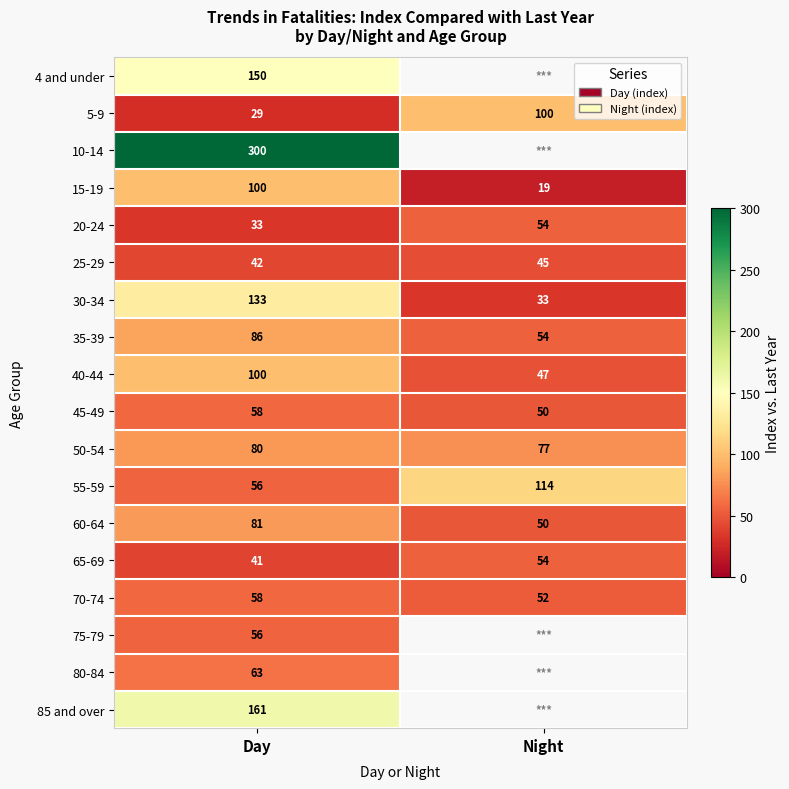

Is the value of 4 and under at Day greater than the value of 60-64 at Night?

Yes